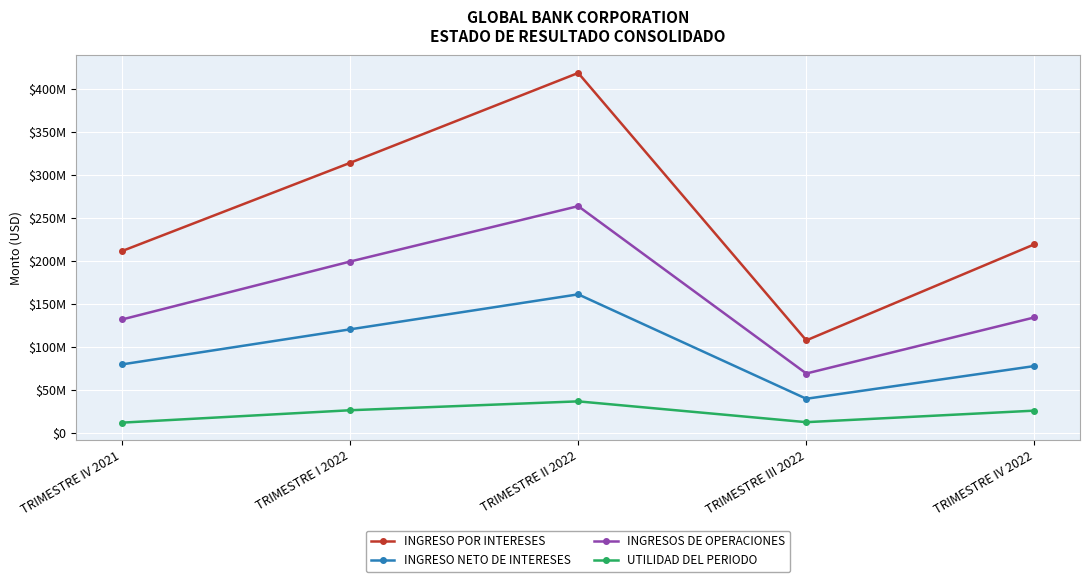

Is the value of UTILIDAD DEL PERIODO at TRIMESTRE III 2022 greater than the value of INGRESO POR INTERESES at TRIMESTRE I 2022?

No